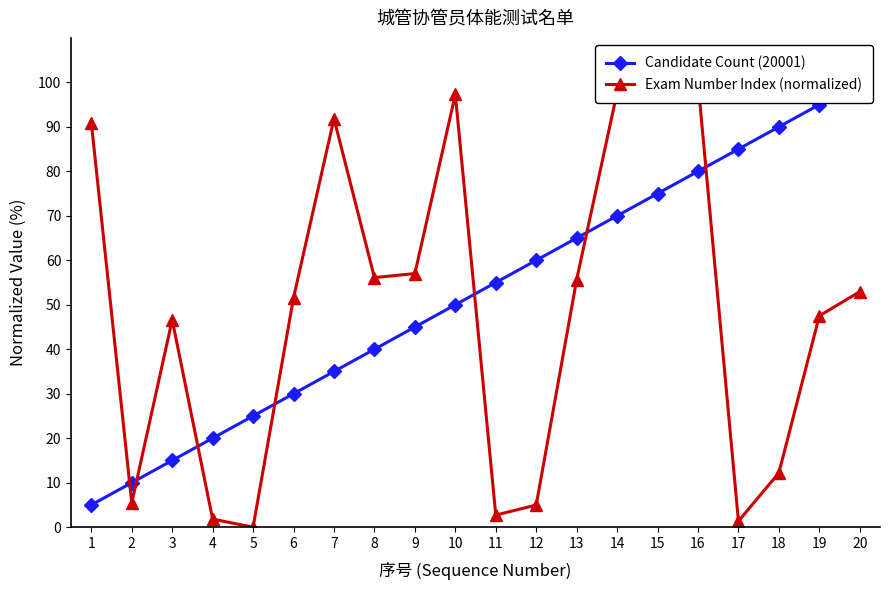

True or false: Candidate Count (20001) and Exam Number Index (normalized) intersect in this chart.

True